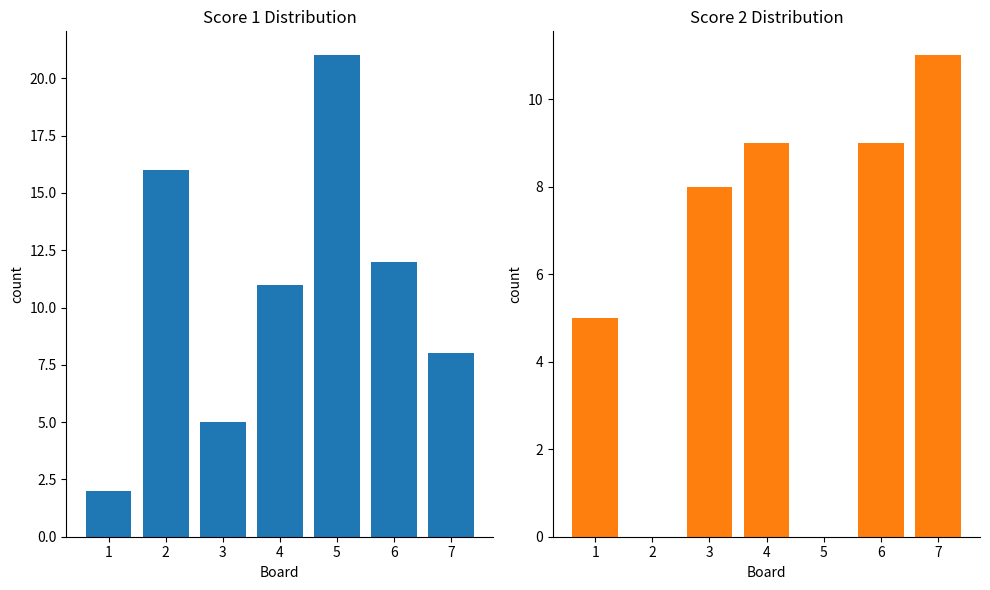

How many values in the Score 2 series are below 8?

3